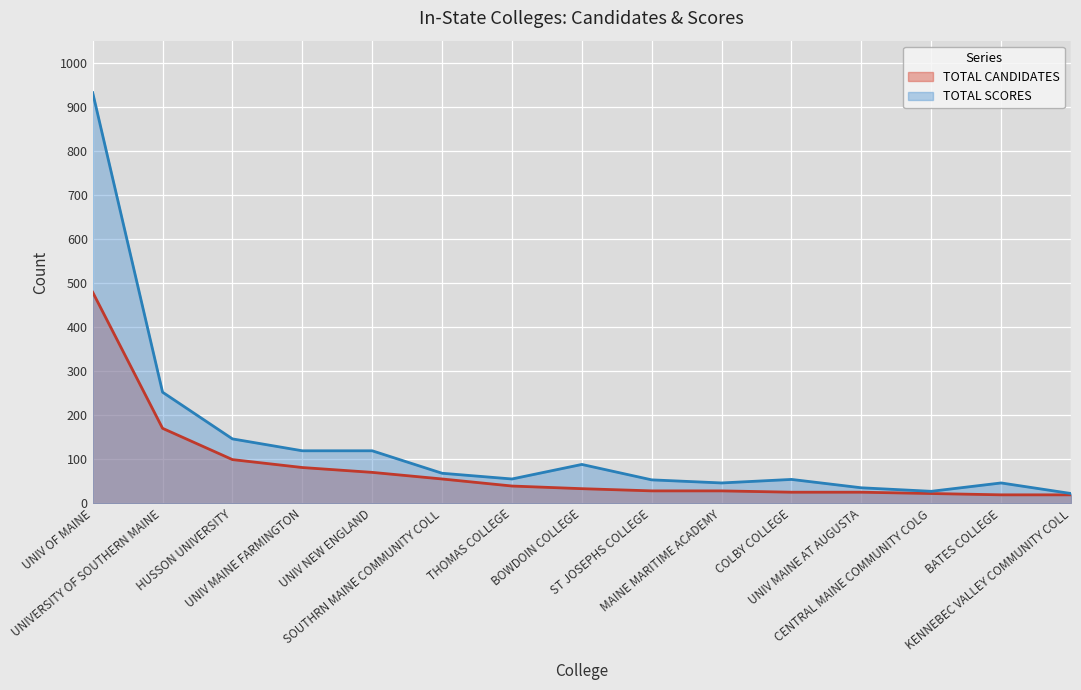

What is the label of the 1st point from the left?

UNIV OF MAINE